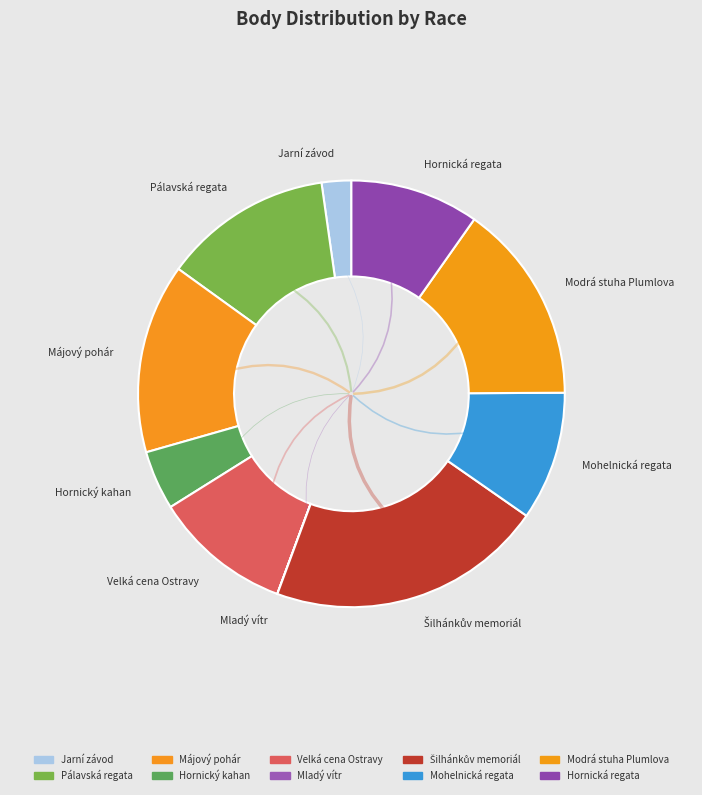

Combined, do Hornický kahan and Jarní závod account for over 50%?

No